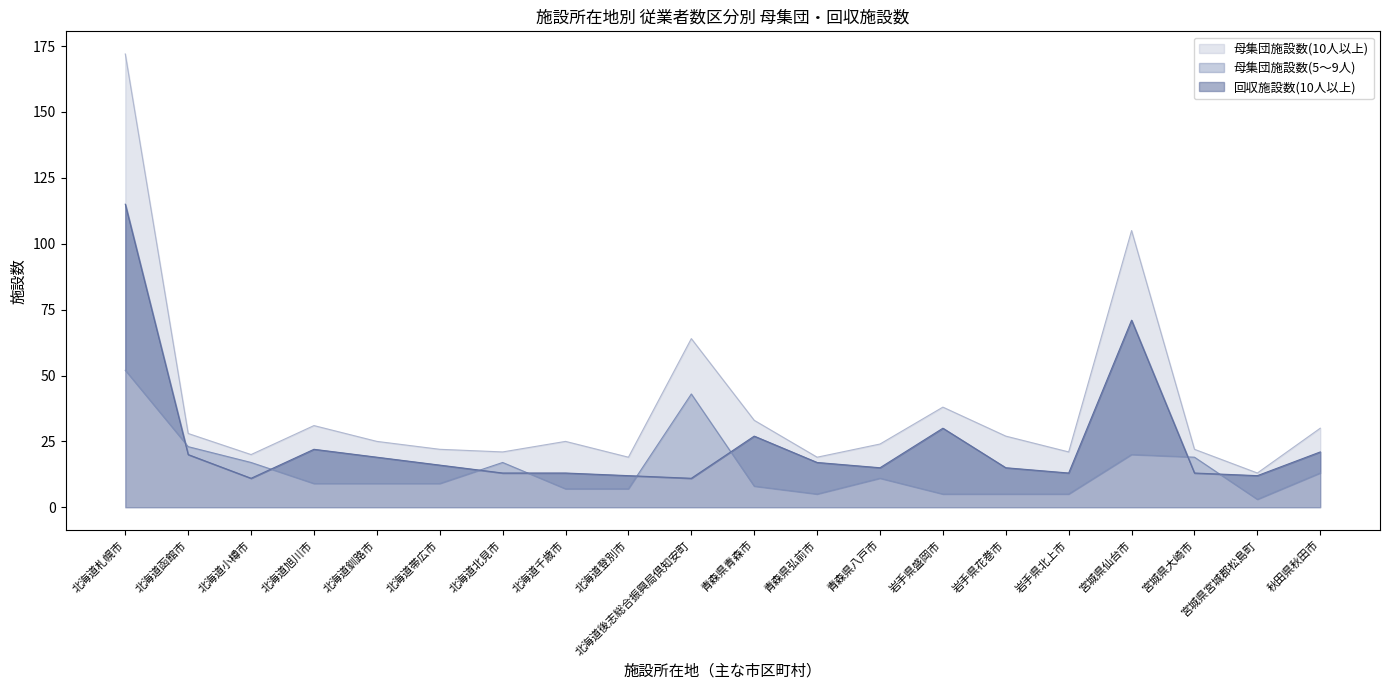

Between 北海道登別市 and 岩手県盛岡市, which is larger?

岩手県盛岡市